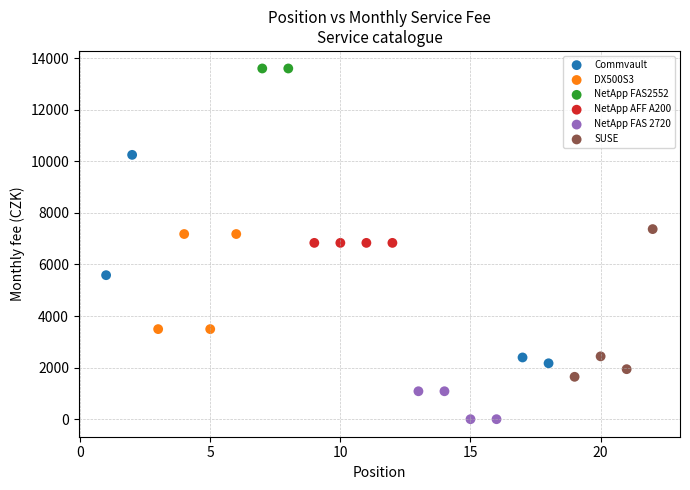

Which series contains the highest Y value?

NetApp FAS2552